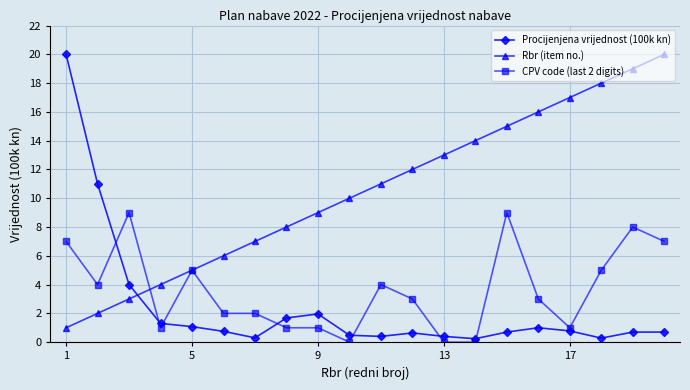

True or false: CPV code (last 2 digits) has more than 0 interior local peaks.

True